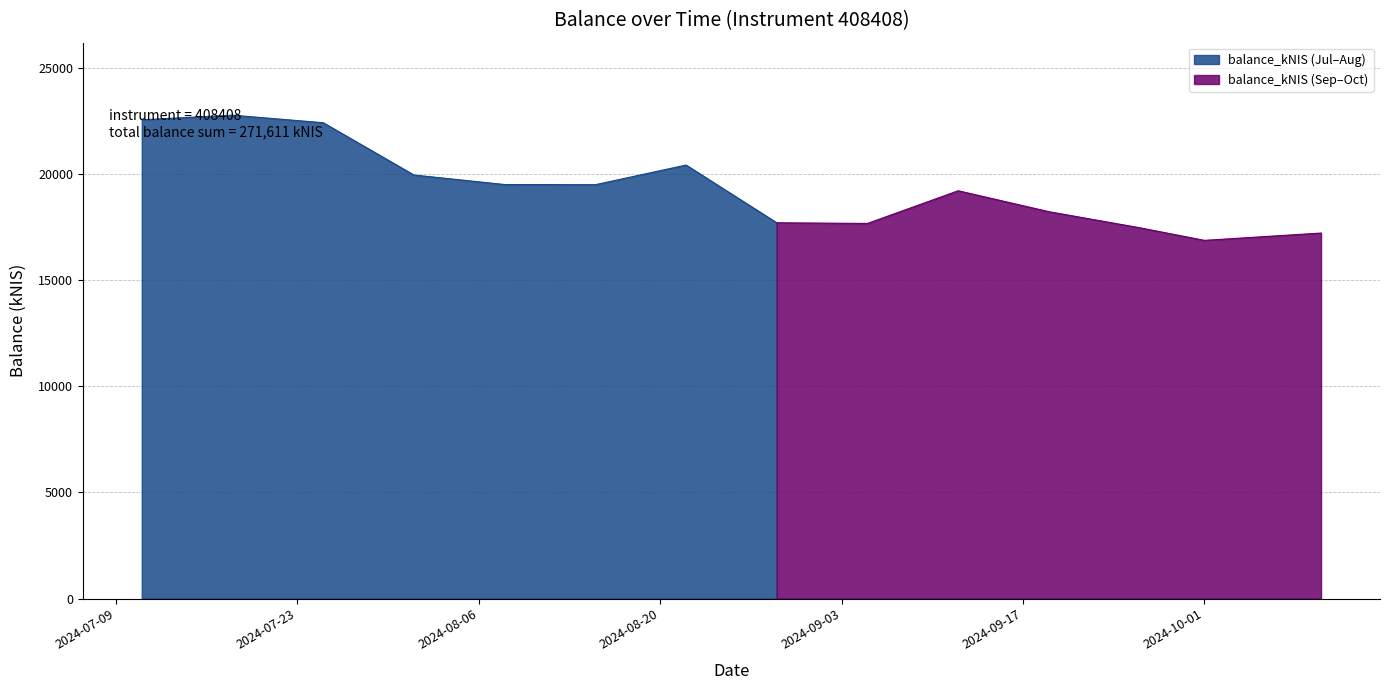

At which label does the data first exceed 19505?

2024-07-11